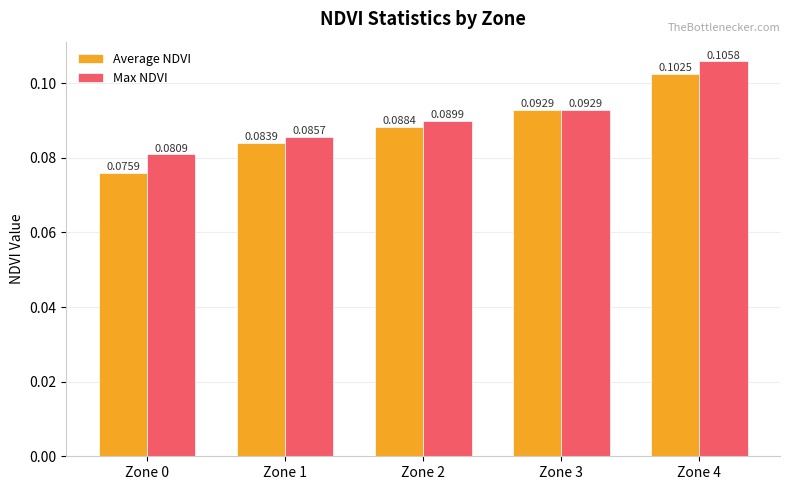

What is the sum of all Max NDVI values?

0.5